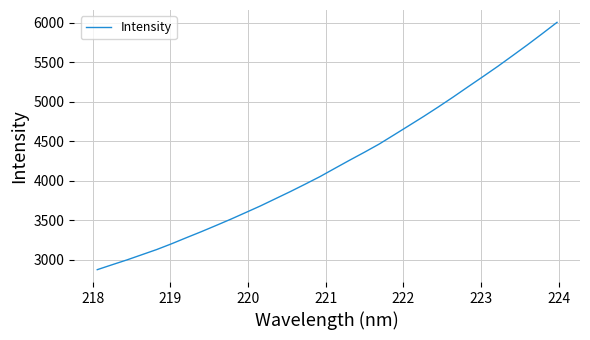

What is the greatest value displayed?

6005.5